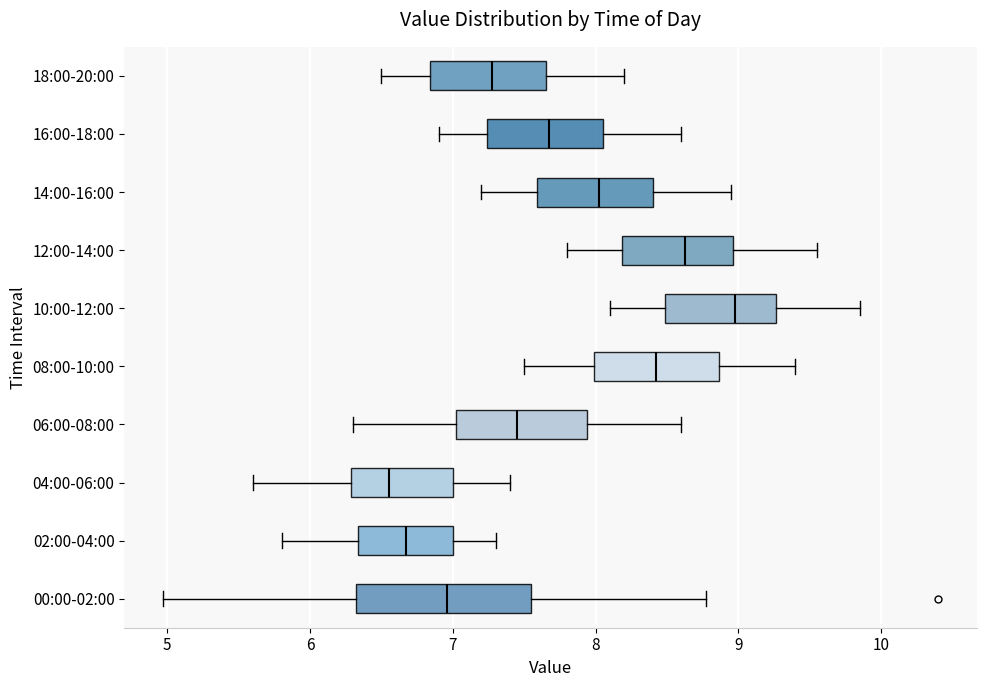

Where does the left whisker of the box for 14:00-16:00 end on the x-axis? The values are not printed on the chart, so give them approximately, as read against the axis.

7.2